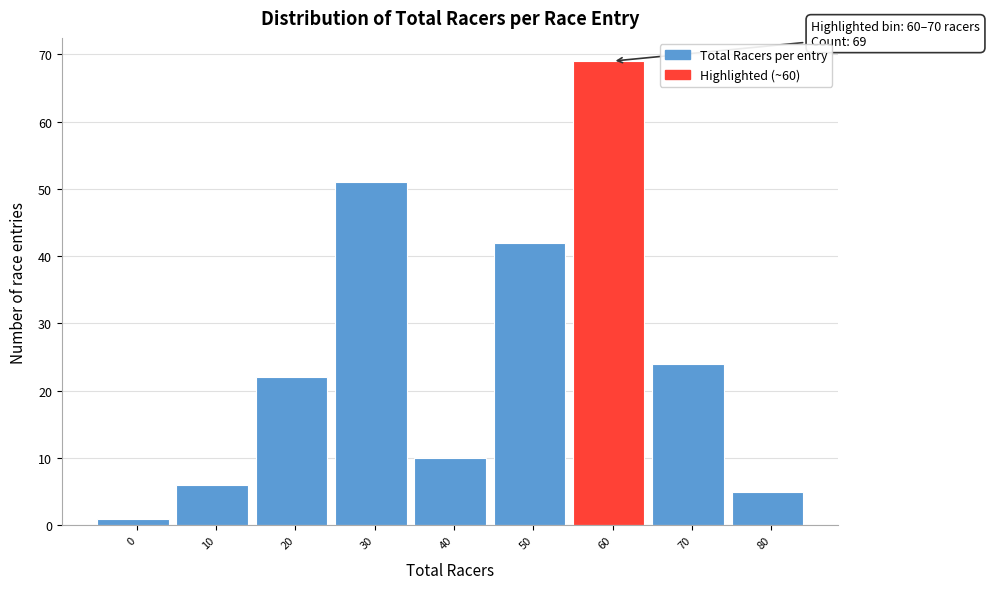

Reading left to right, list all the values displayed in this chart.

0=1	10=6	20=22	30=51	40=10	50=42	60=69	70=24	80=5